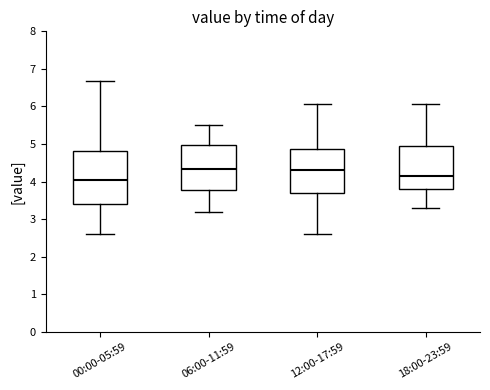

Which box is the tallest, from its lower edge to its upper edge?

00:00-05:59